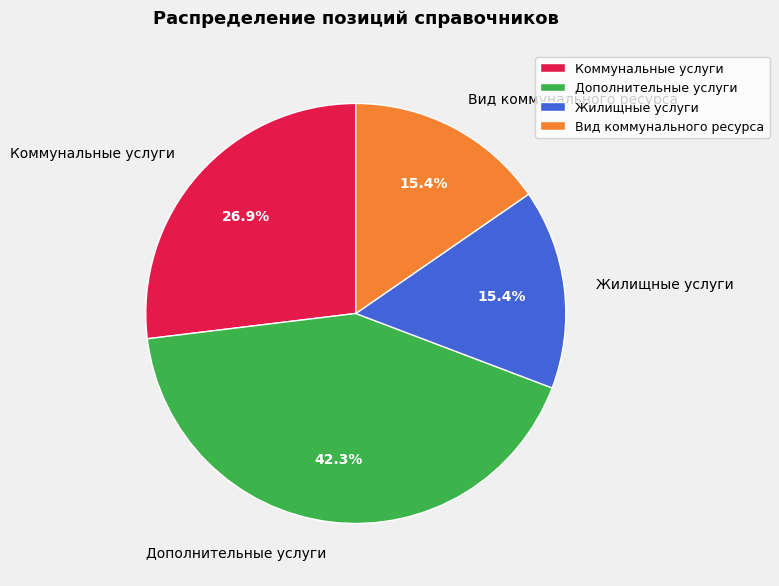

Is there a majority slice in this chart?

No